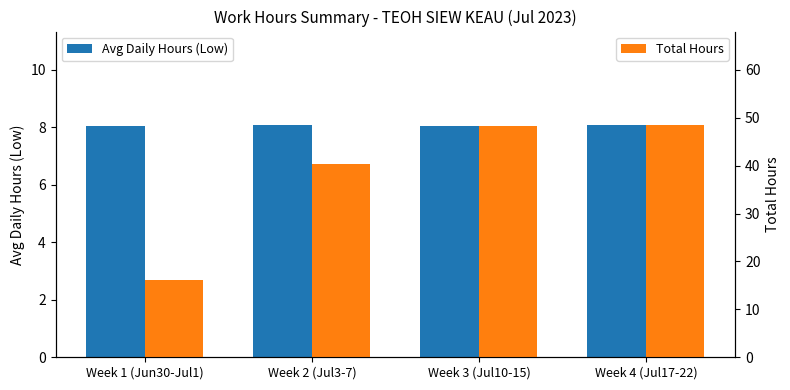

How many bars are there in each group?

2